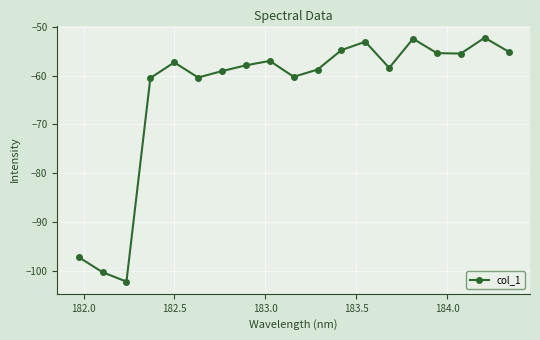

How many points are lower than both their immediate neighbors (excluding endpoints)?

5